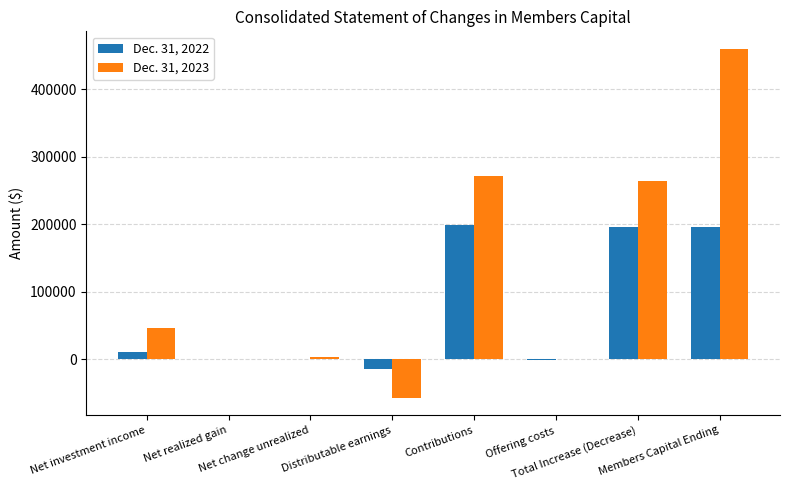

The value of Dec. 31, 2022 at Total Increase (Decrease) is 321457. True or false?

False